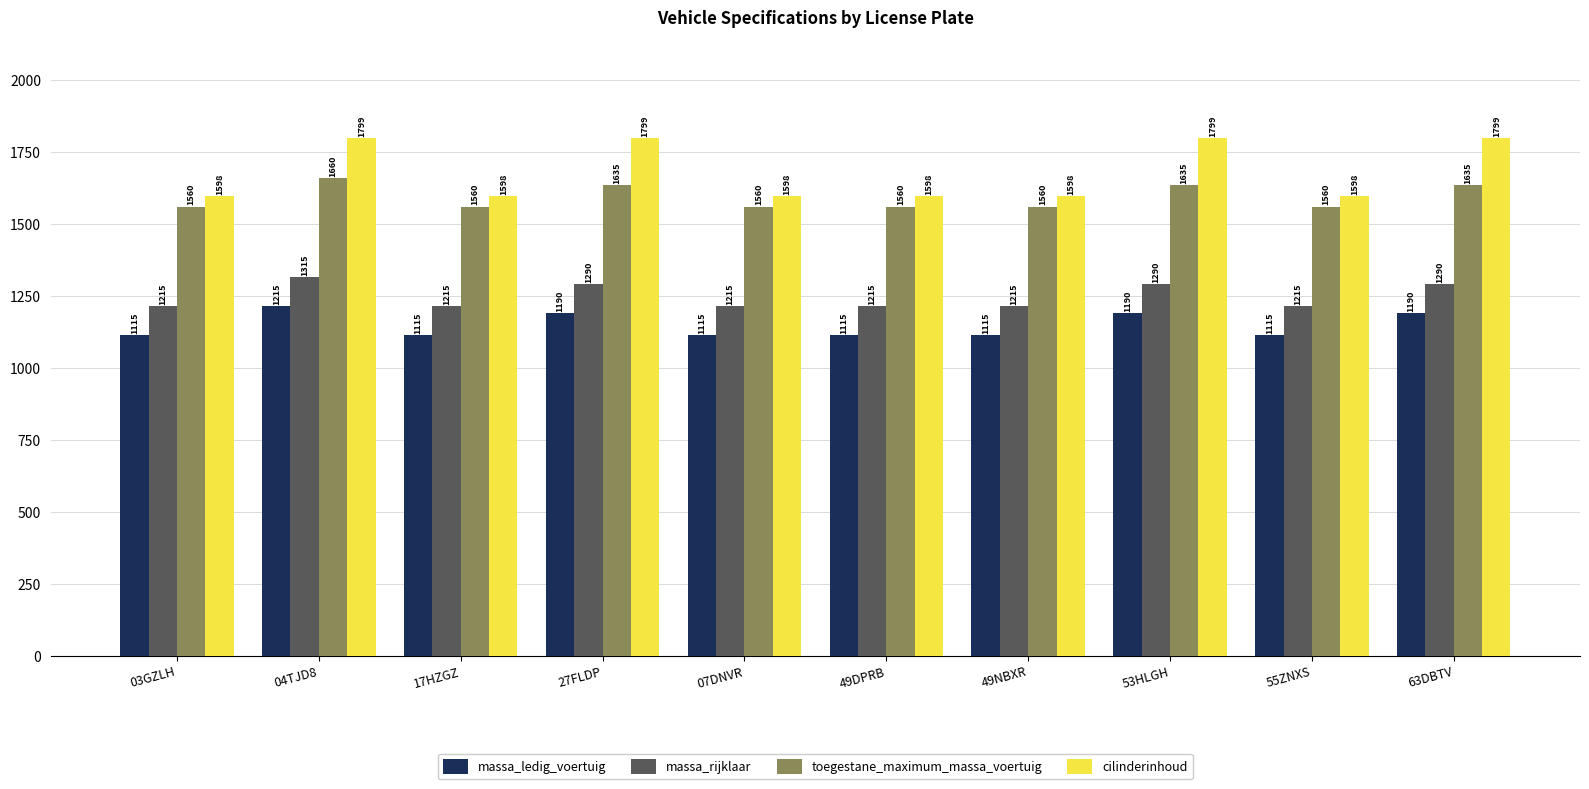

What is the lowest value of the cilinderinhoud series?

1598